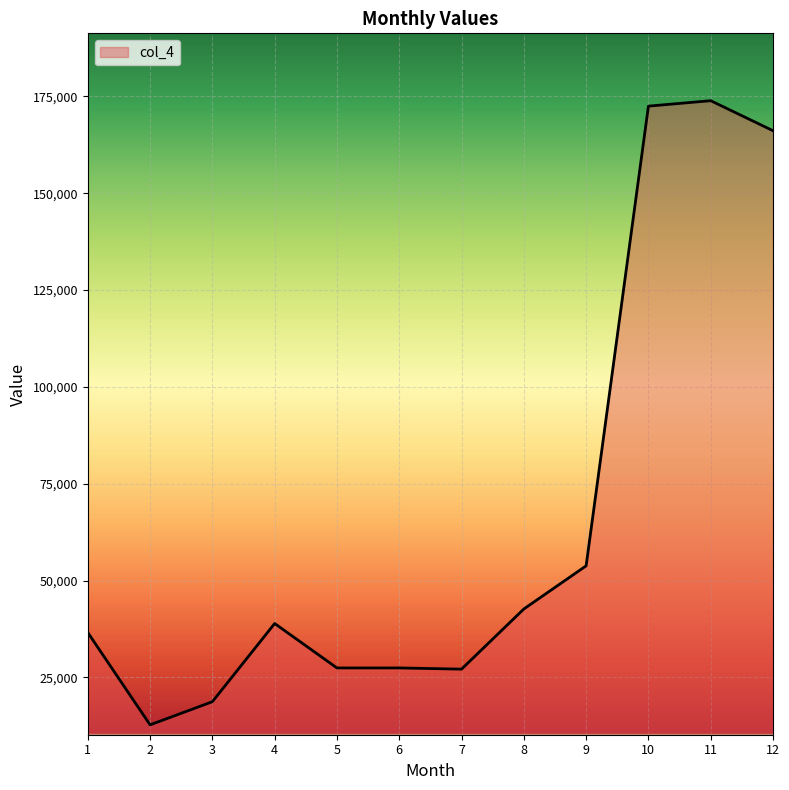

What is the minimum value shown in the chart?

12754.8